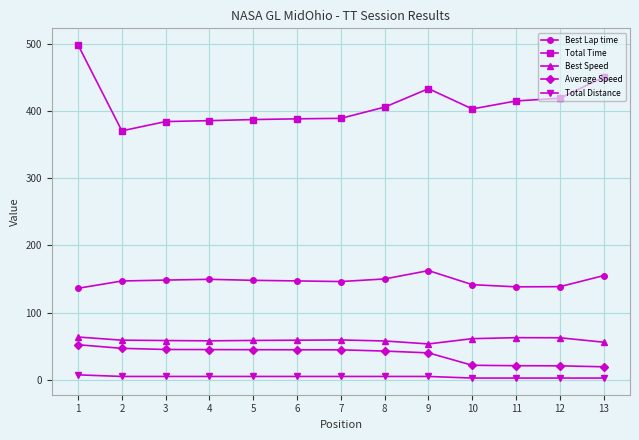

What is the greatest value displayed?

498.2